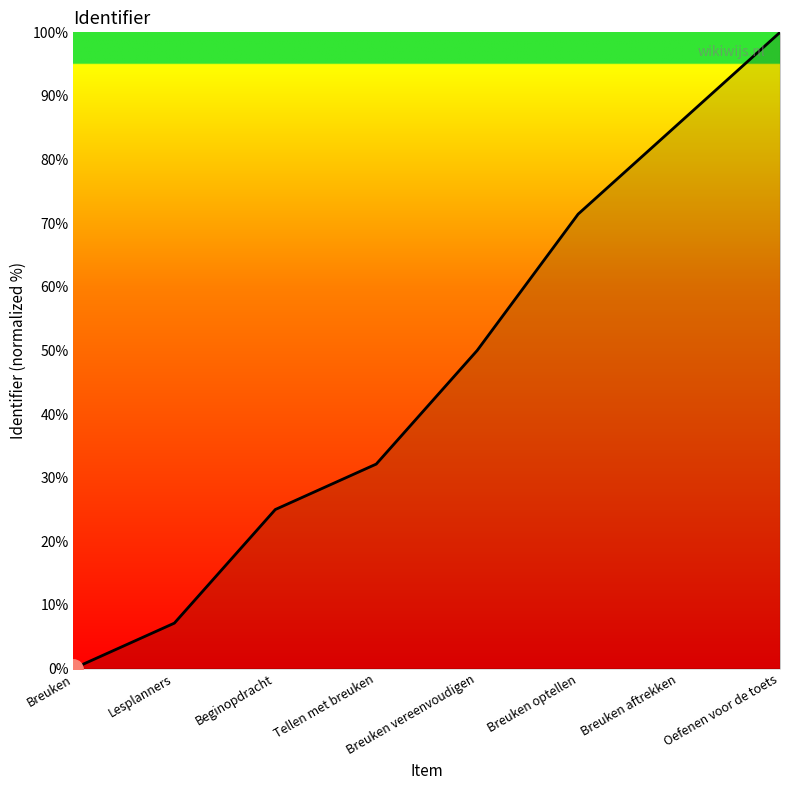

What value does the data have at Breuken aftrekken?

85.7